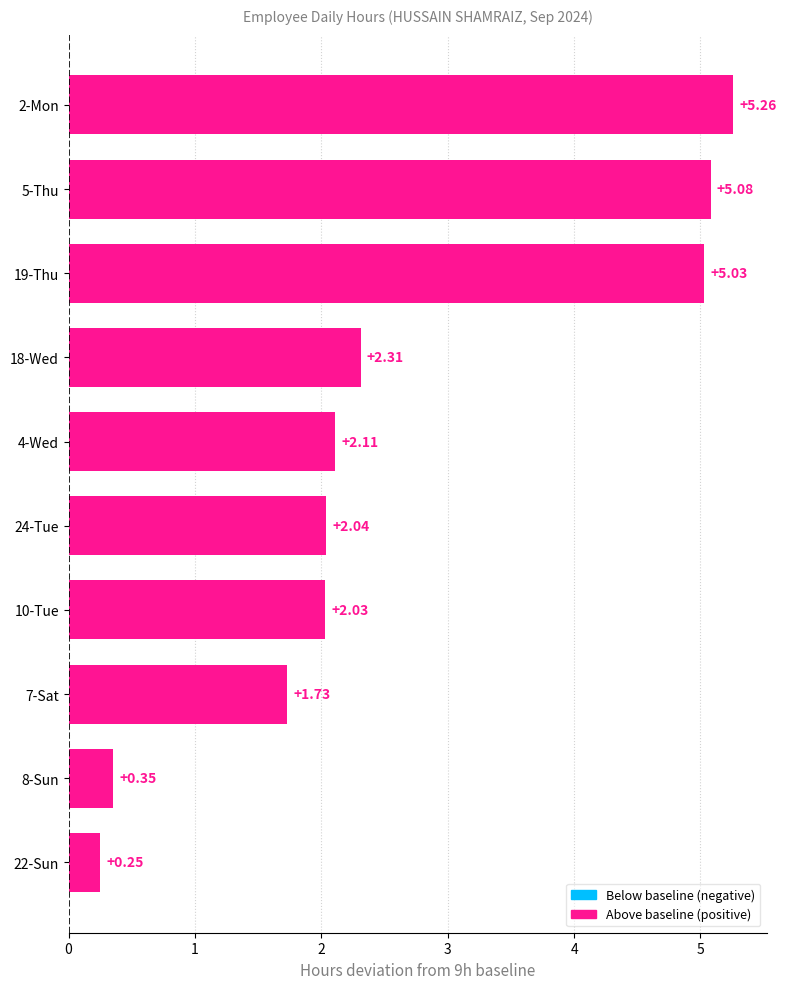

Rank the categories by value from lowest to highest.

22-Sun, 8-Sun, 7-Sat, 10-Tue, 24-Tue, 4-Wed, 18-Wed, 19-Thu, 5-Thu, 2-Mon